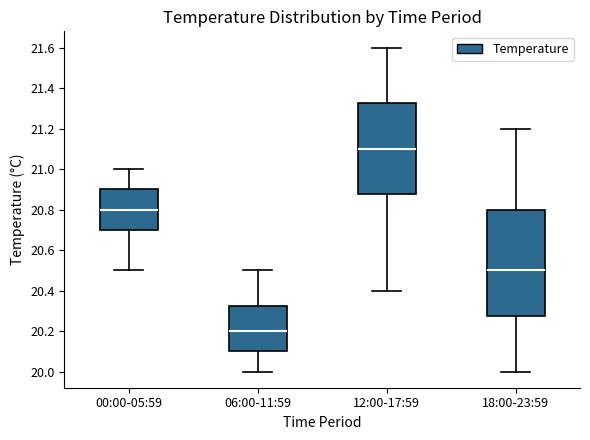

Comparing the boxes themselves (not the whiskers), which one is the tallest?

18:00-23:59